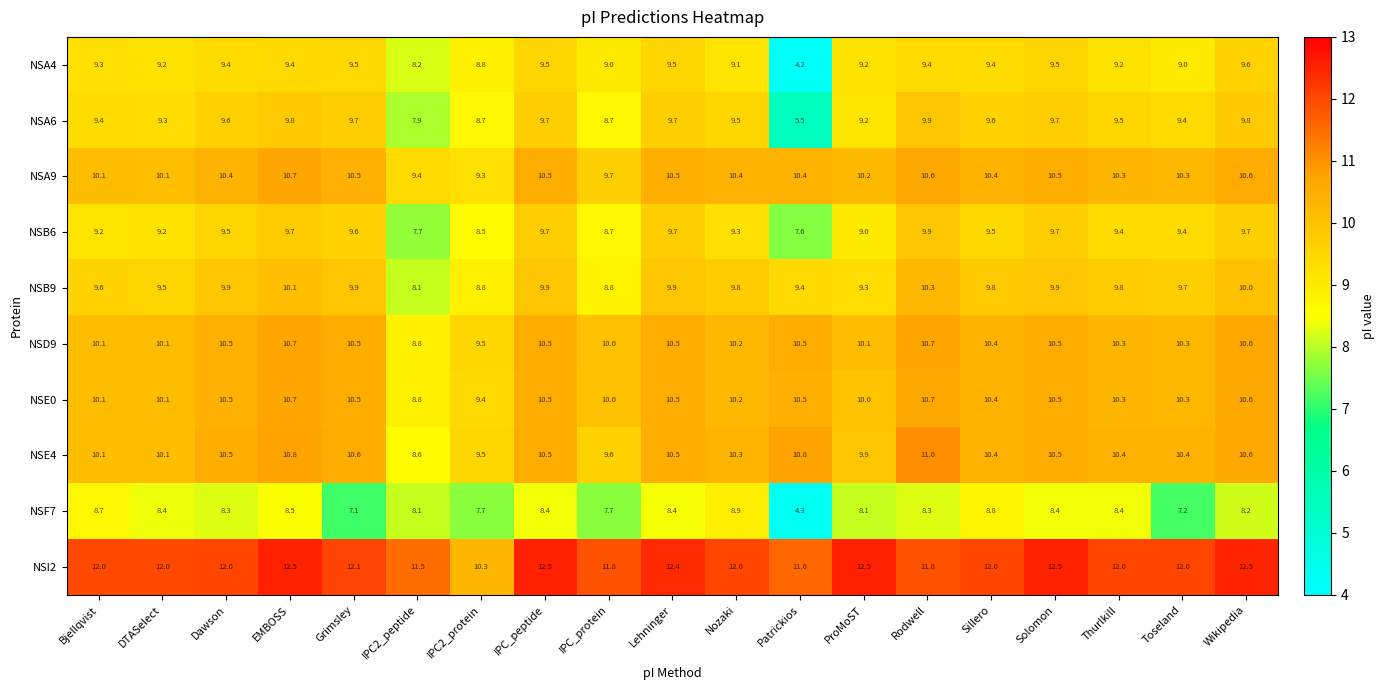

The NSB9 series shows 10.1 at EMBOSS. True or false?

True